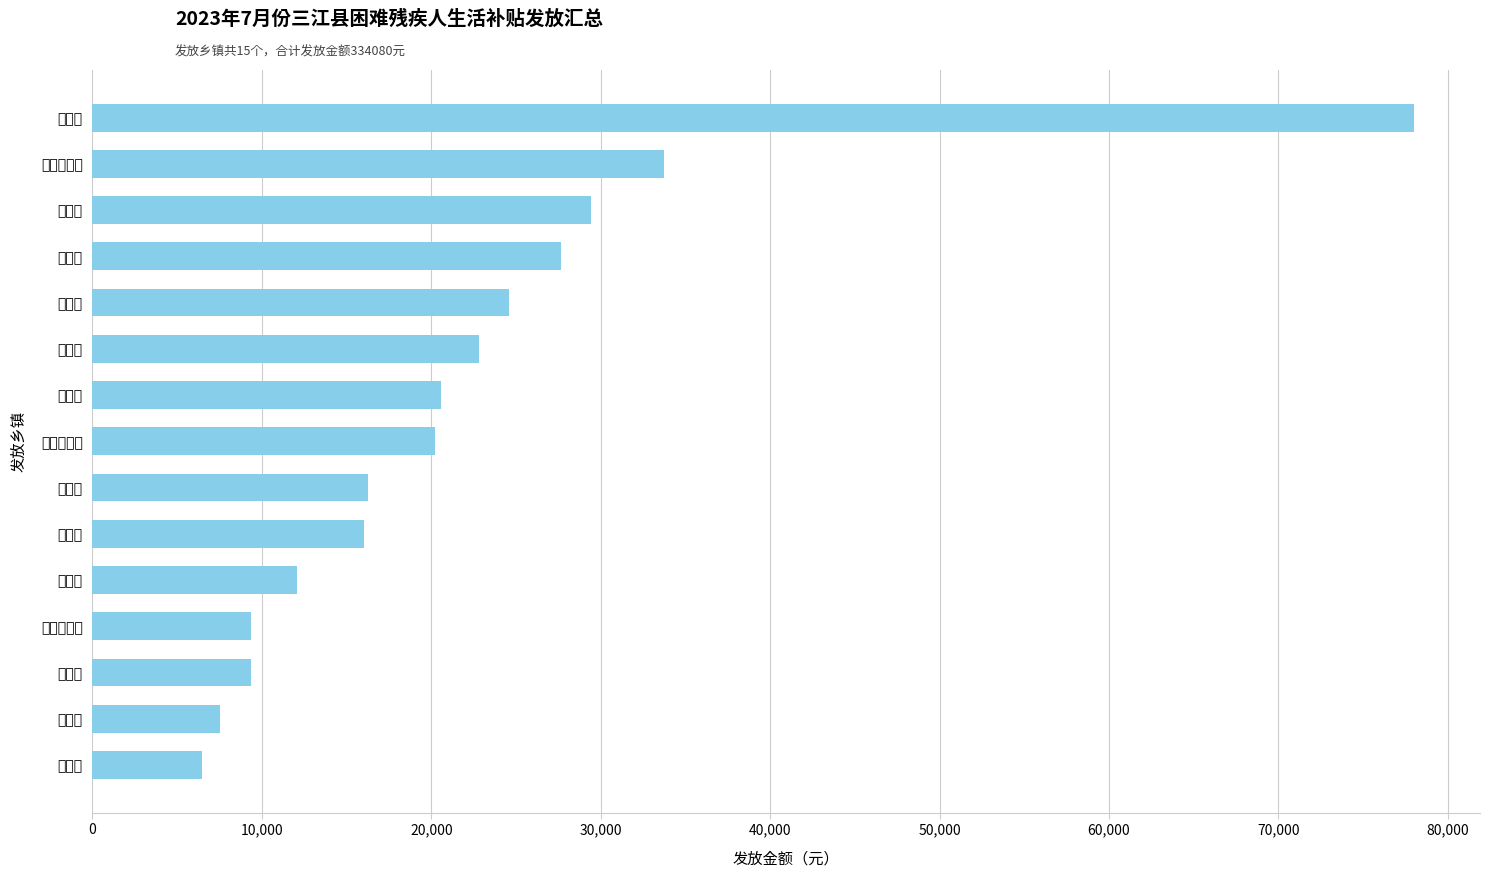

Count the number of values greater than 20240.

7